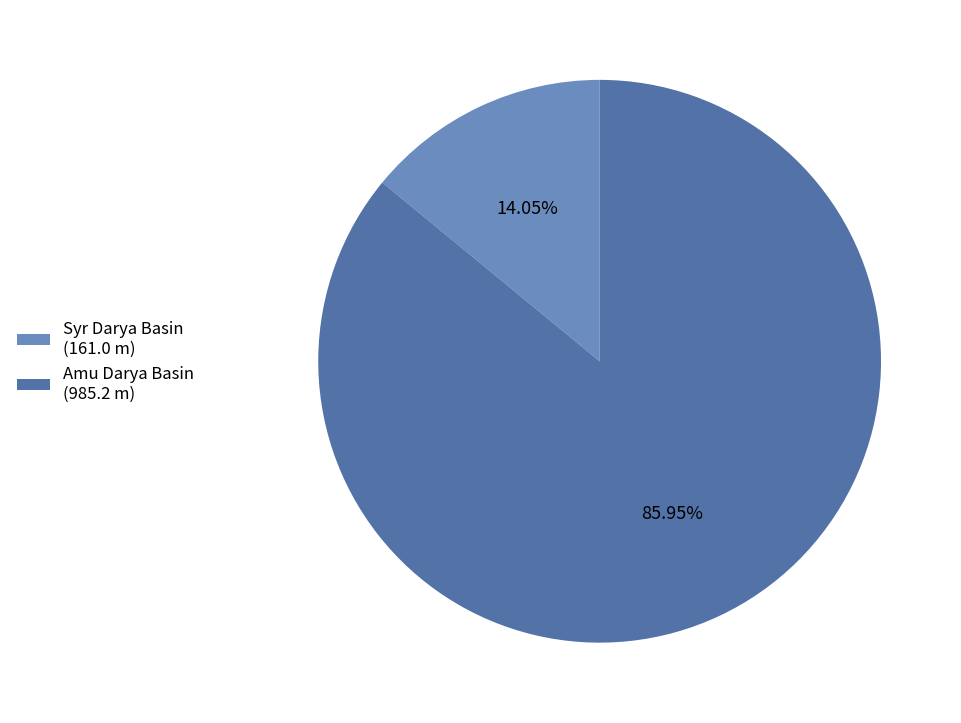

Which slice is the smallest?

Syr Darya Basin (161.0 m)